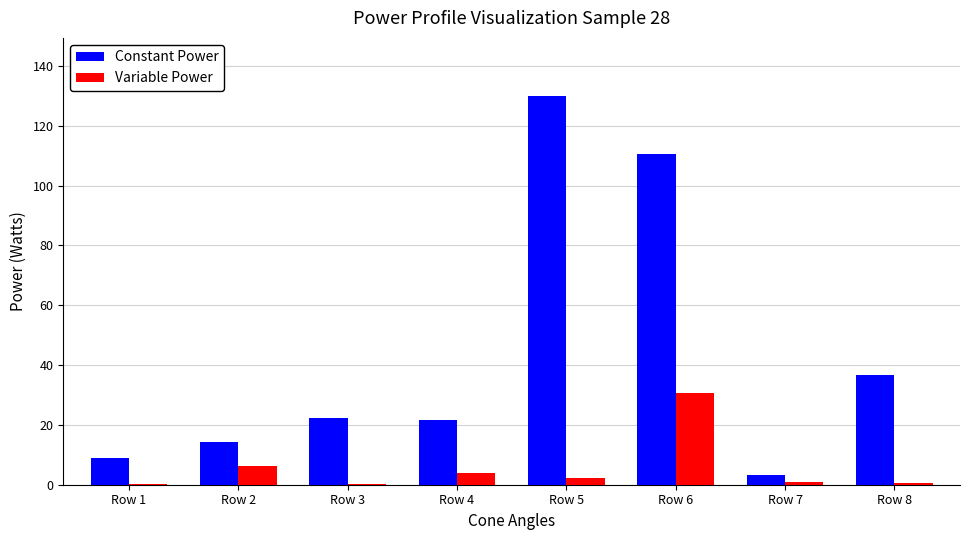

Count the number of categories in the chart.

8